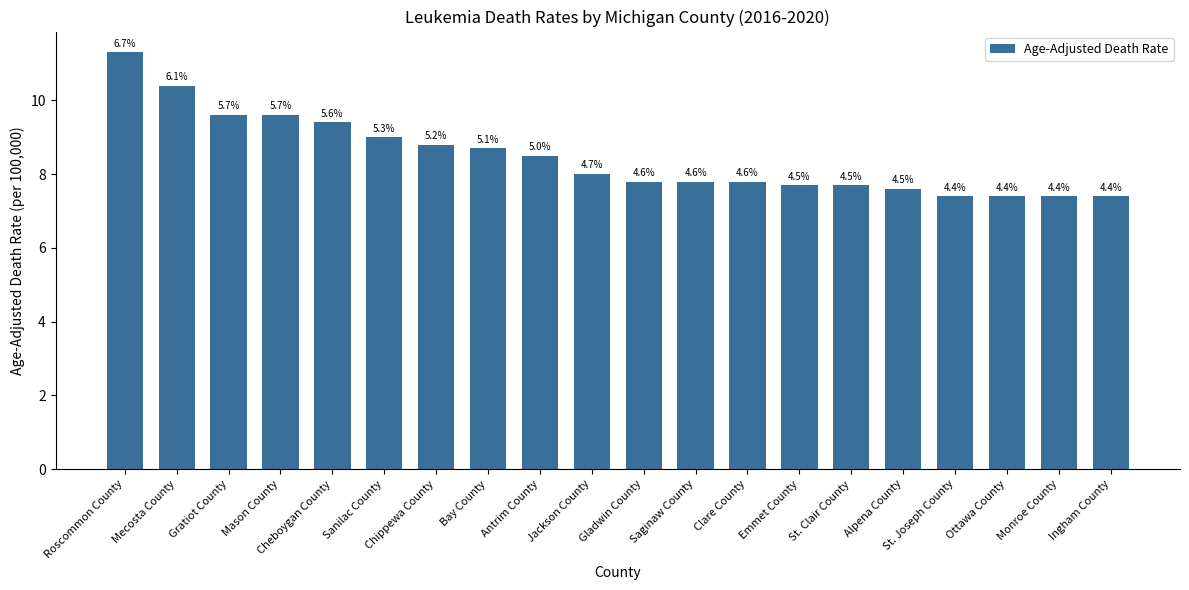

The value at Jackson County is 8.0. True or false?

True